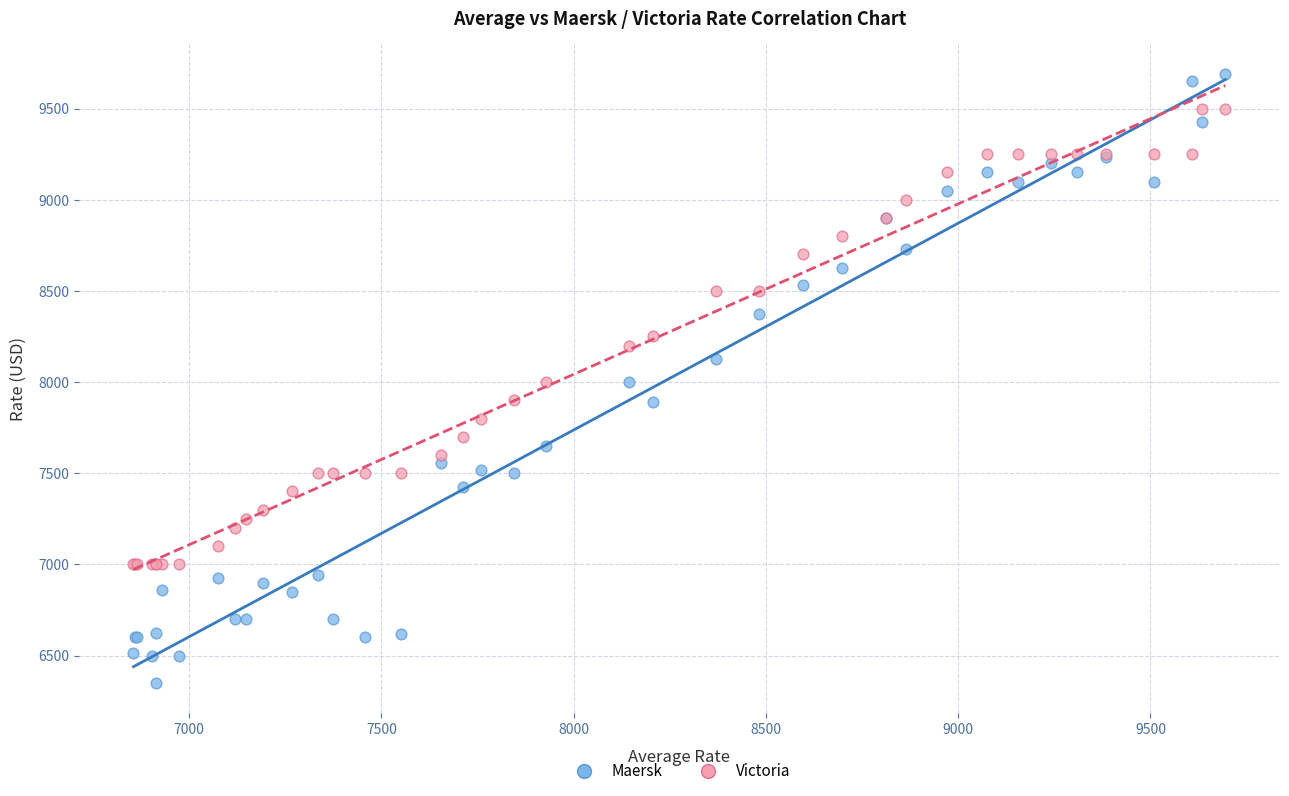

What are all the series names shown in the legend?

Maersk, Victoria